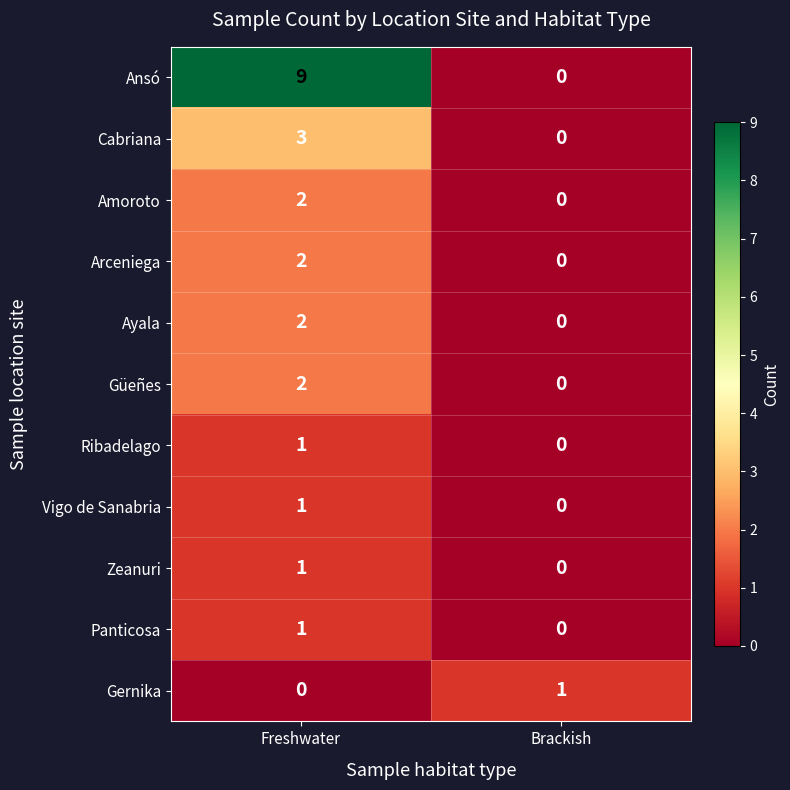

The Amoroto series shows 1 at Brackish. True or false?

False